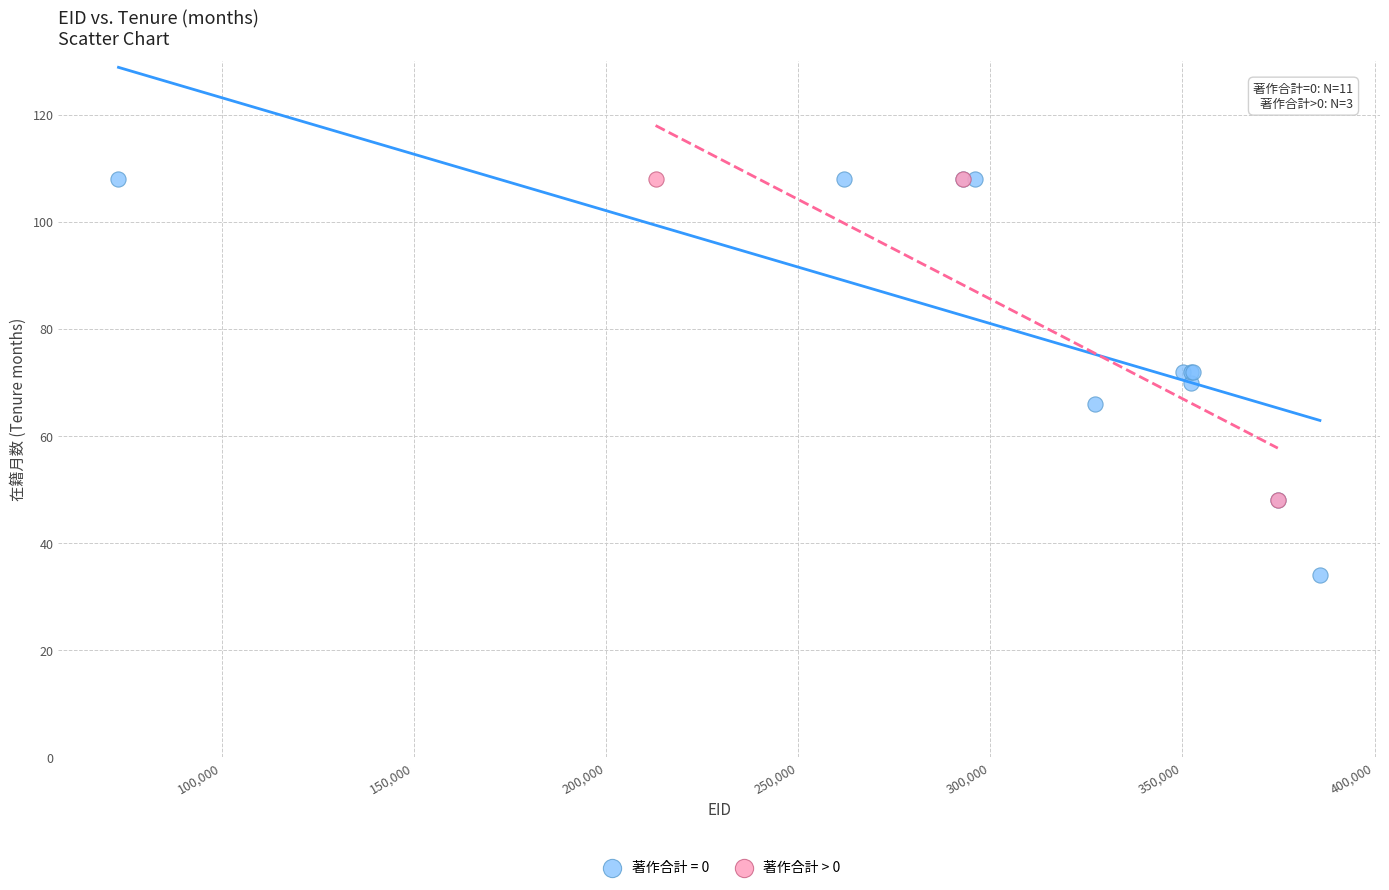

Which series reaches the minimum Y coordinate?

著作合計 = 0